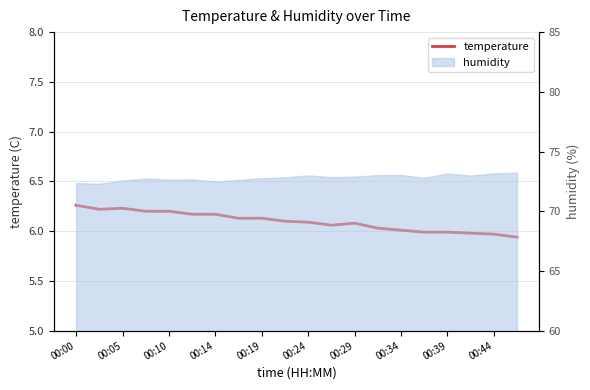

What is the value of the 17th point from the left?

6.0